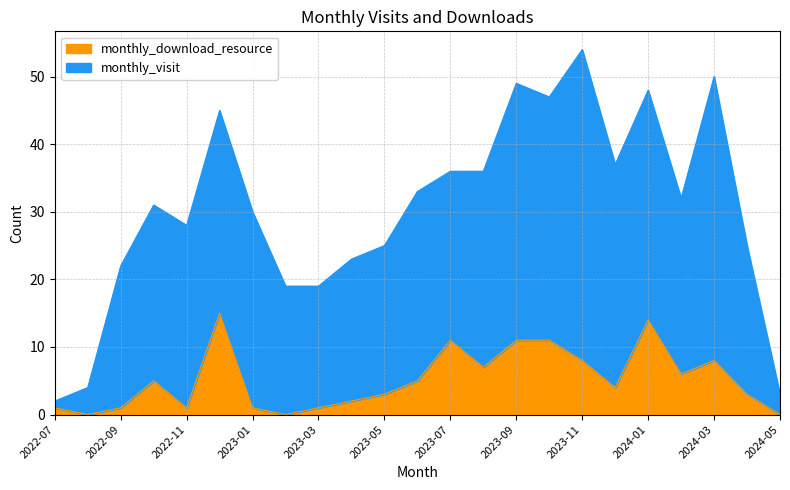

What is the difference between the maximum and minimum values?

15